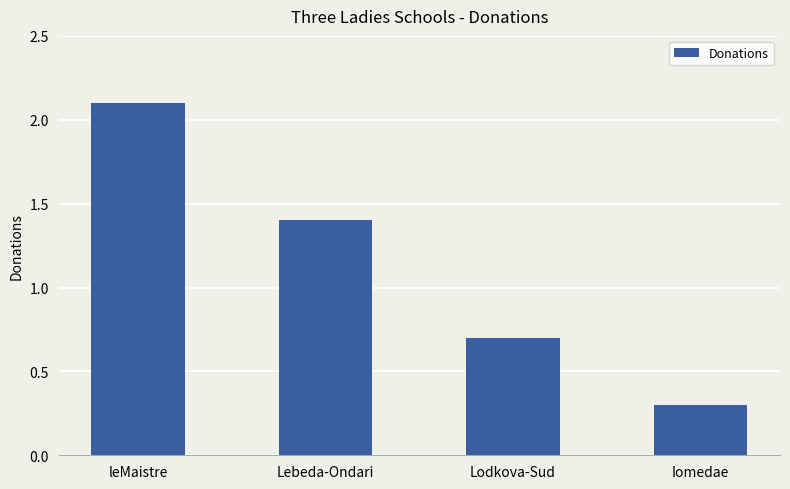

Does the chart contain stacked bars?

No